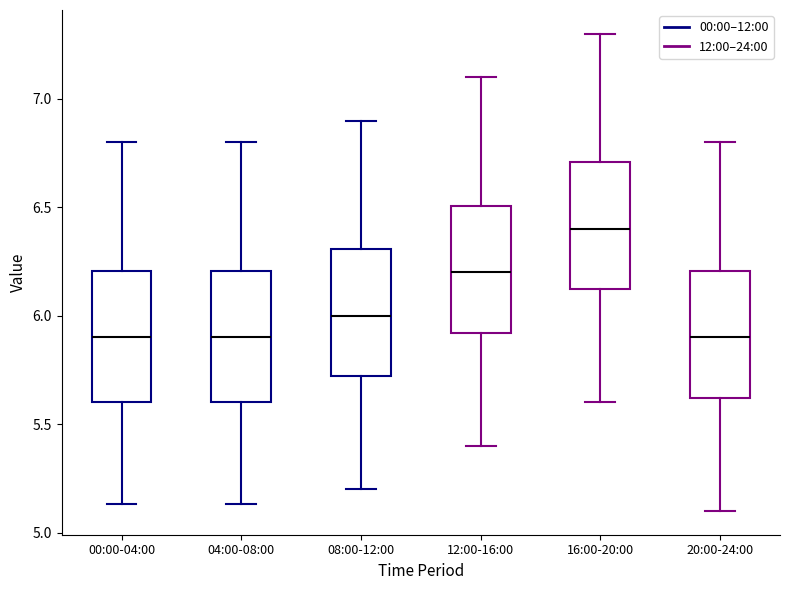

Where does the median line of the box for 12:00-16:00 sit on the y-axis? The values are not printed on the chart, so give them approximately, as read against the axis.

6.20